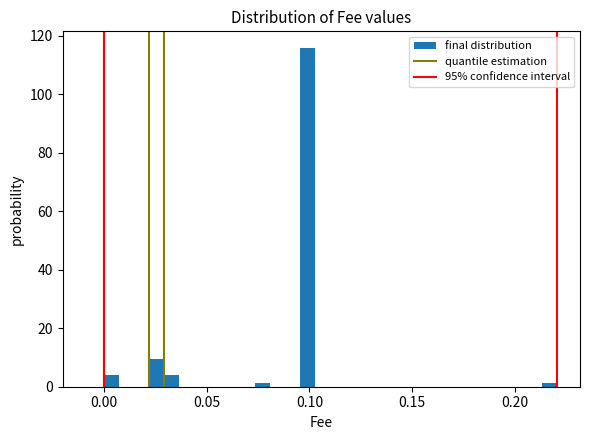

Read against the x-axis, roughly where is the centre of the tallest bar?

0.100